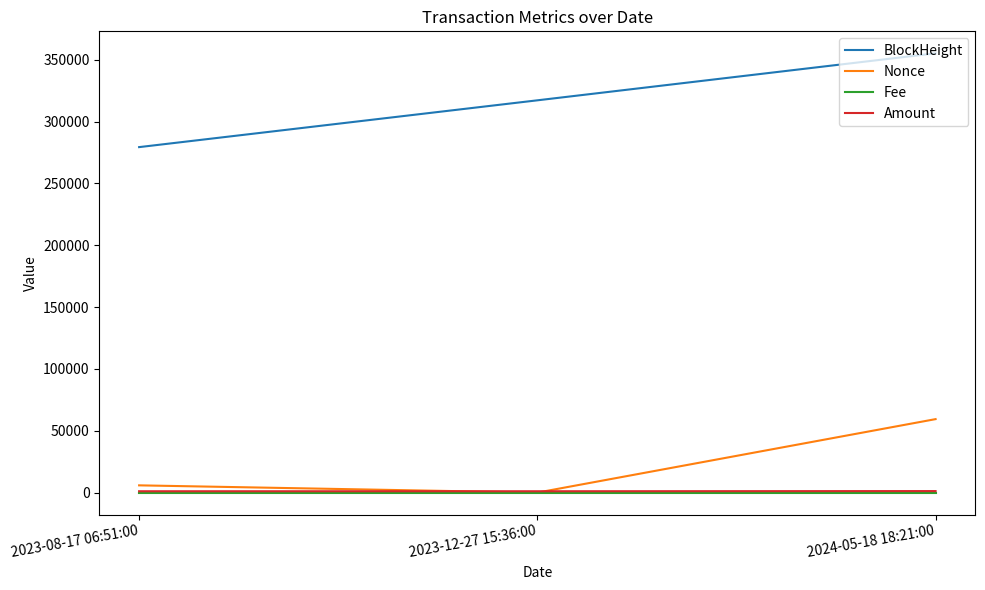

What is the difference between the second highest and minimum values in the BlockHeight series?

37828.0